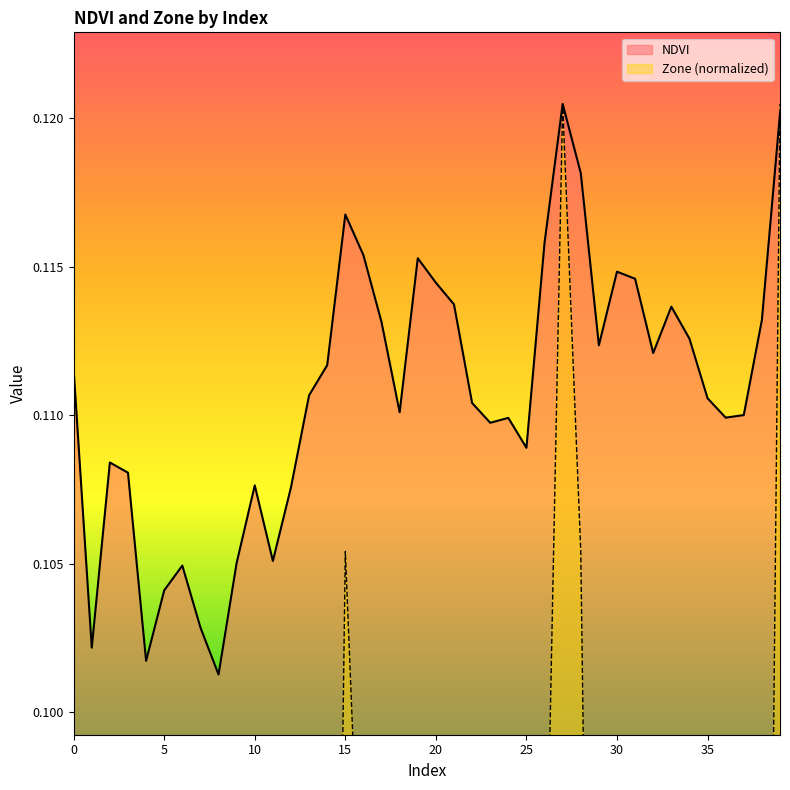

What are all the series names shown in the legend?

NDVI, Zone